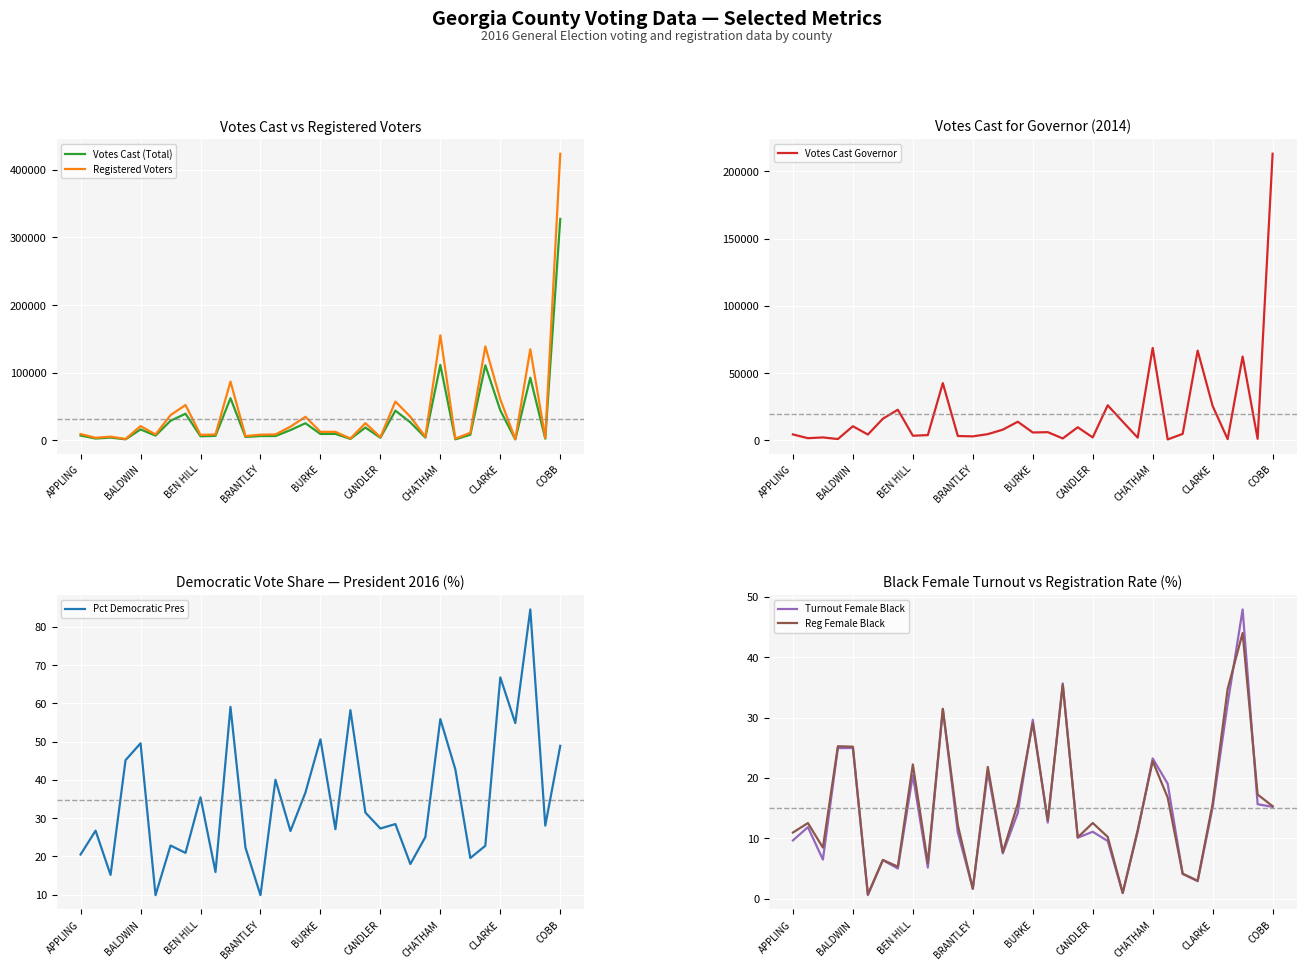

At which label is Registered Voters closest to 212814?

CHATHAM